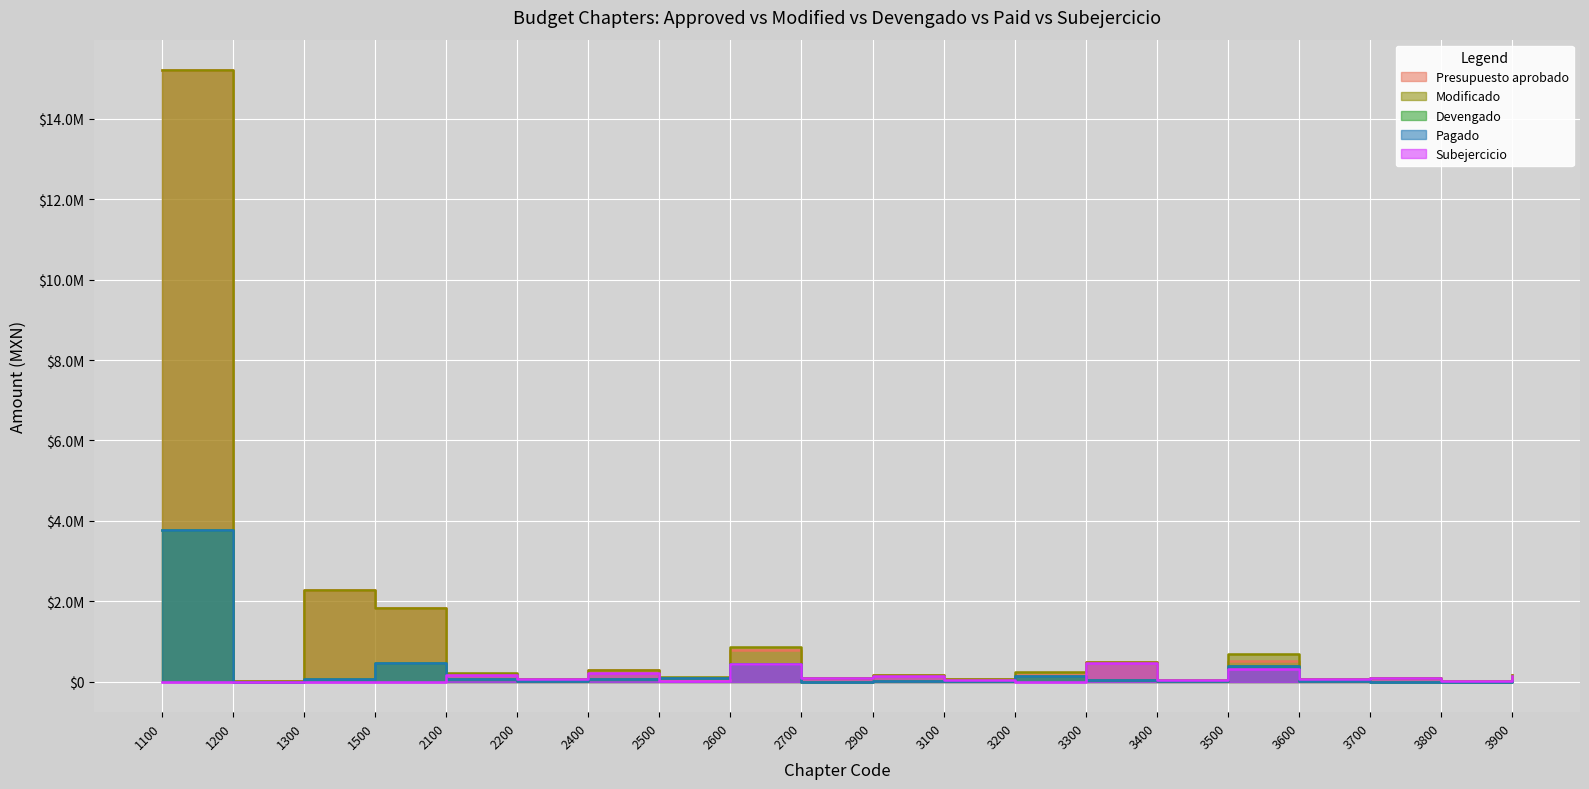

How many data points in Pagado are above 29094?

10